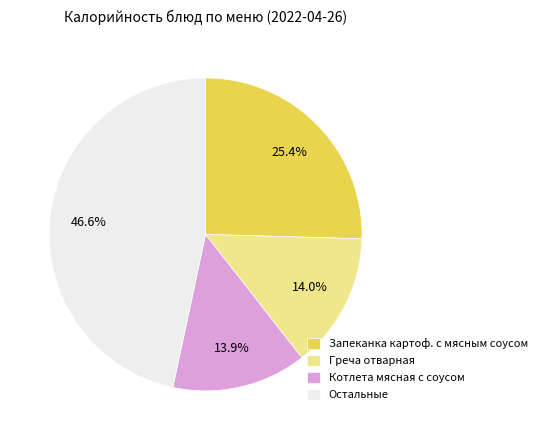

How much of the chart is everything except Котлета мясная с соусом?

86.1%